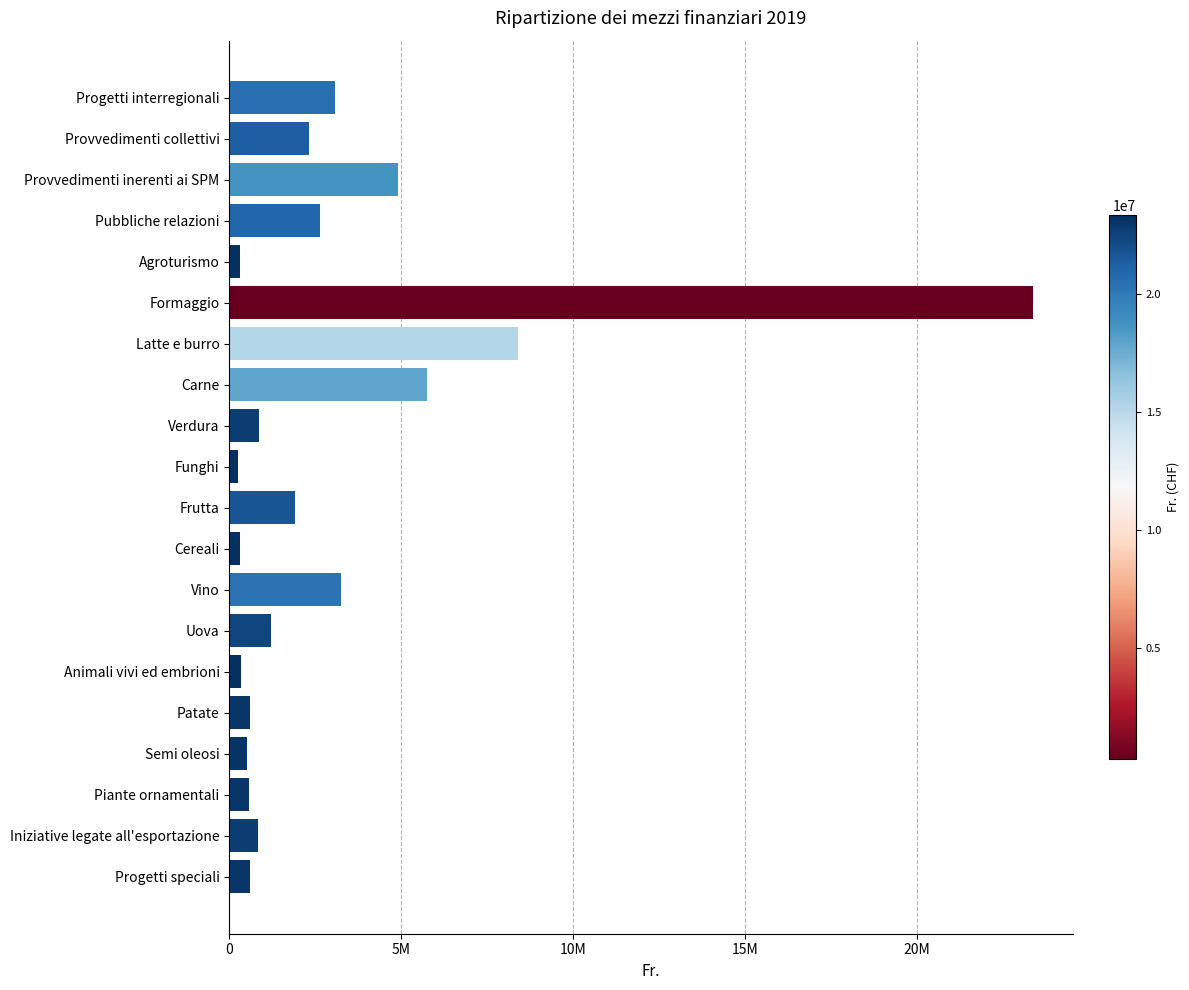

Does the chart contain any negative values?

No